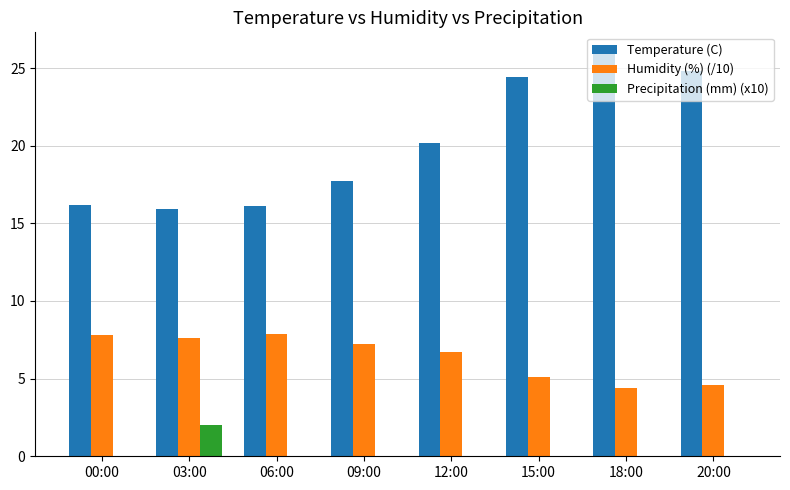

Between 00:00 and 15:00, which series saw the biggest shift?

Temperature (C)